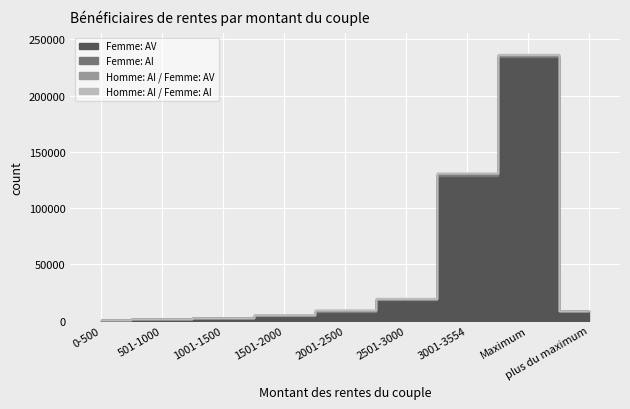

At which label does Homme: AI / Femme: AV reach its minimum?

0-500